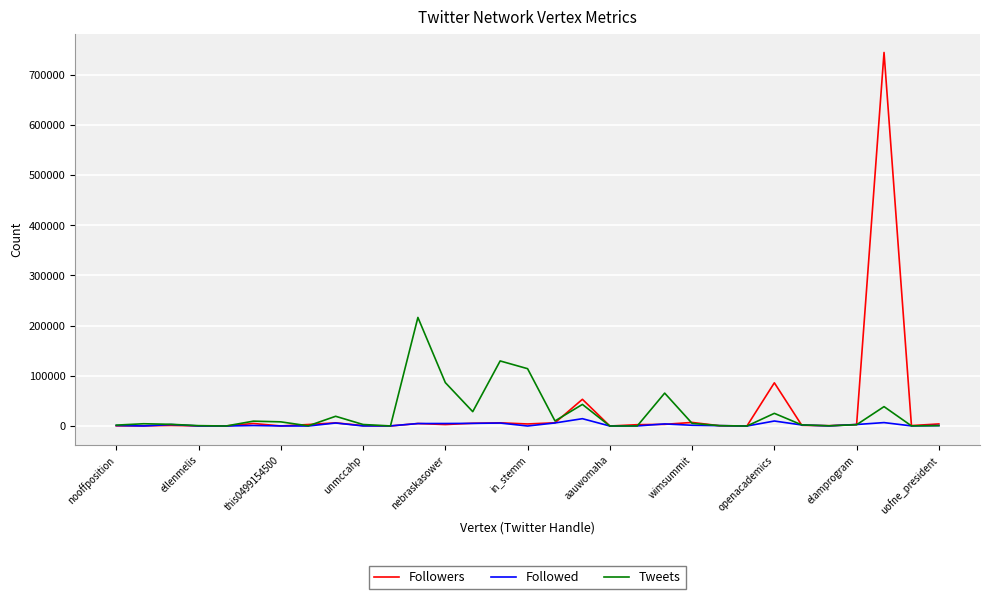

List the series in order of their peak value, highest first.

Followers, Tweets, Followed